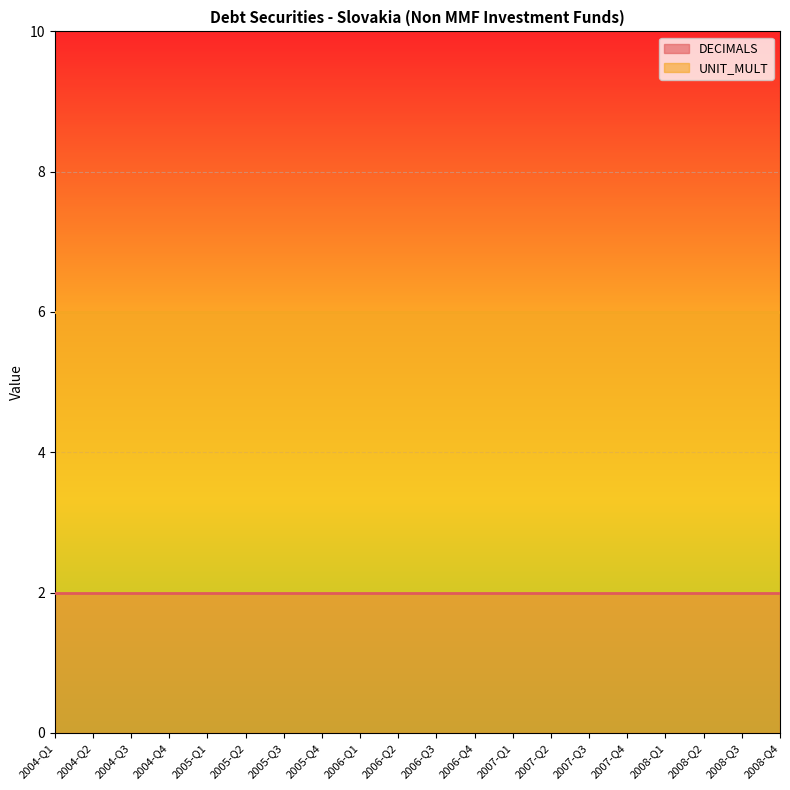

Is it true that DECIMALS equals 1 at 2005-Q4?

False